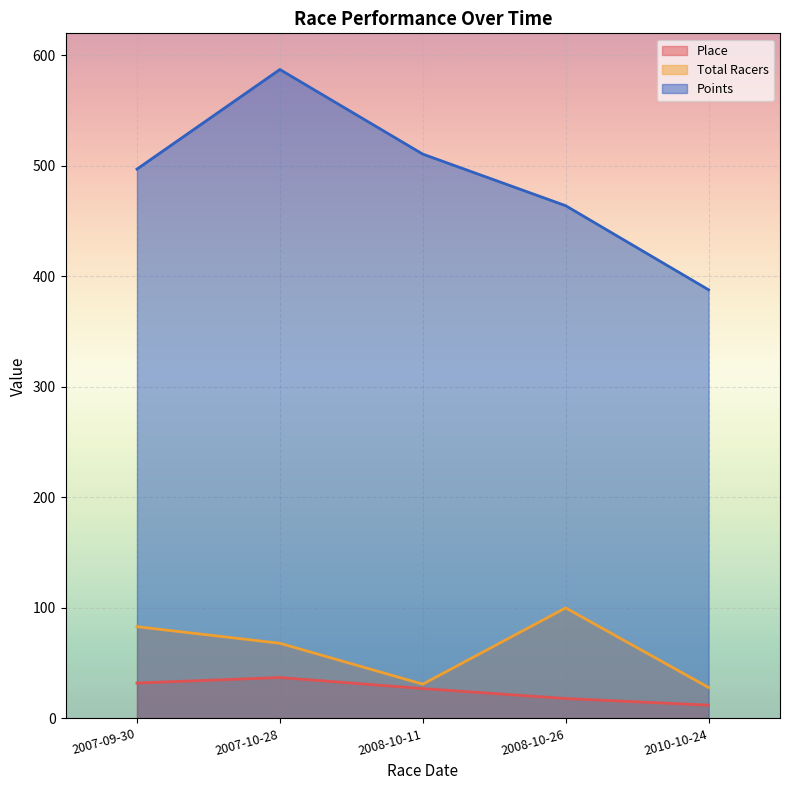

What are all the series names shown in the legend?

Place, Total Racers, Points